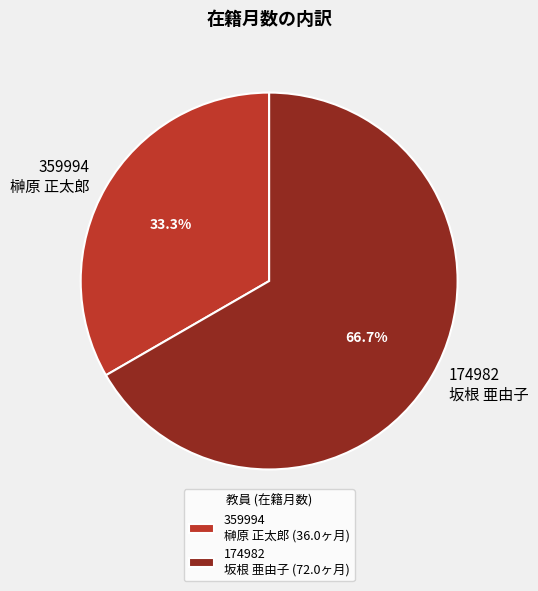

Which has a higher value, 174982 坂根 亜由子 or 359994 榊原 正太郎?

174982 坂根 亜由子